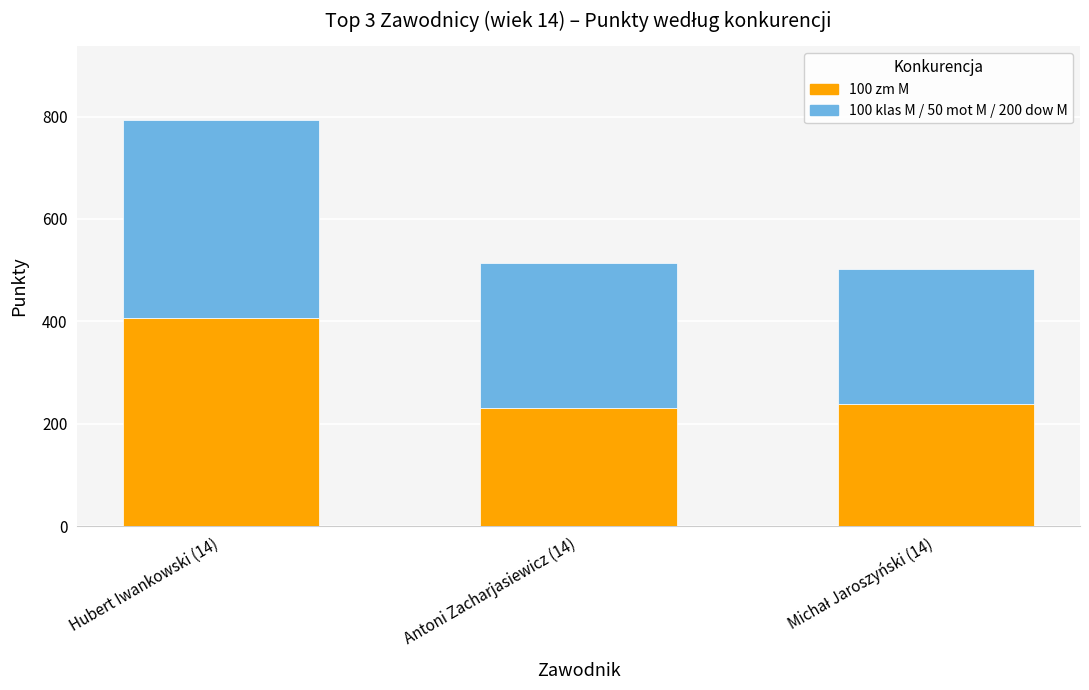

What is the average value of the 100 zm M series?

292